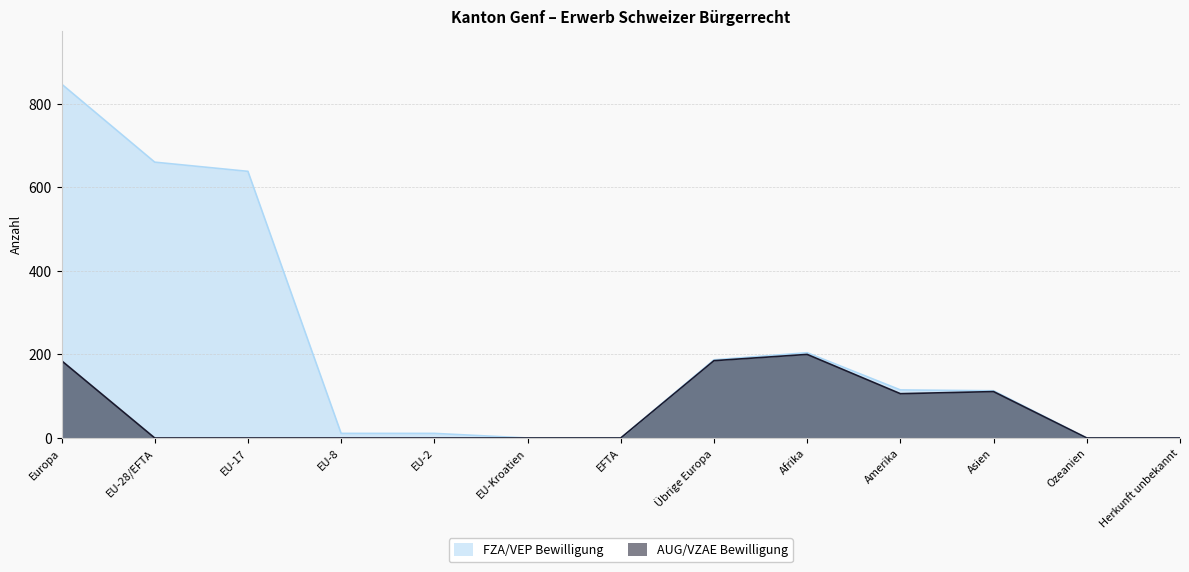

List the series in order of their overall mean, highest first.

FZA/VEP Bewilligung, AUG/VZAE Bewilligung